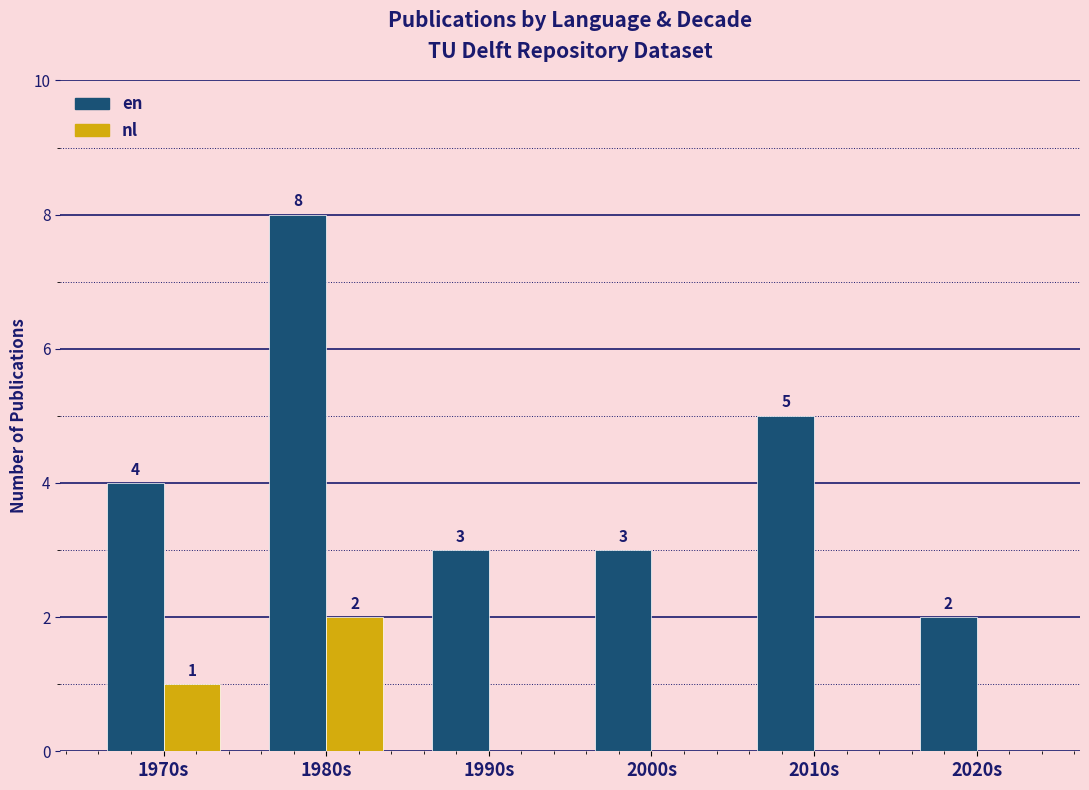

What value does the en series have at 2010s?

5